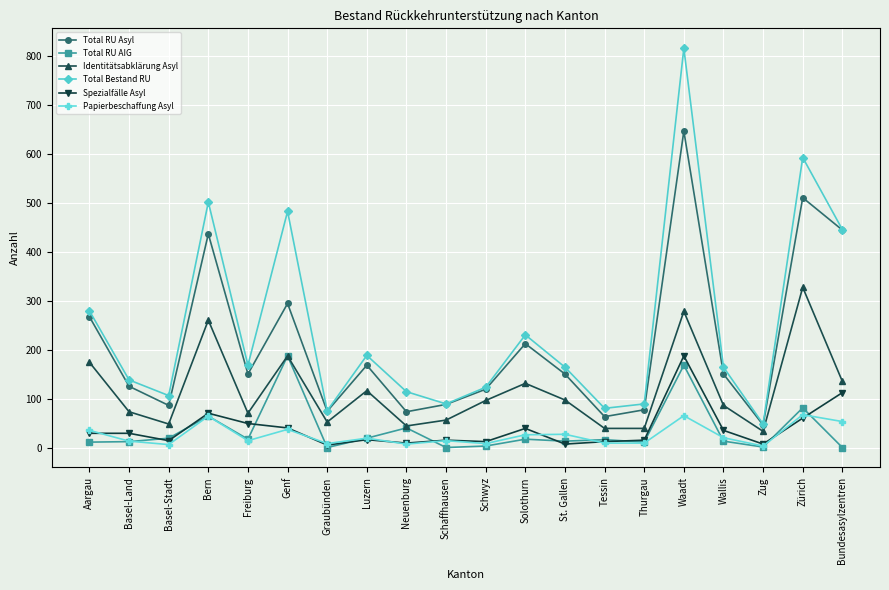

What is the approximate value of Spezialfälle Asyl at Freiburg, to the nearest 10?

50